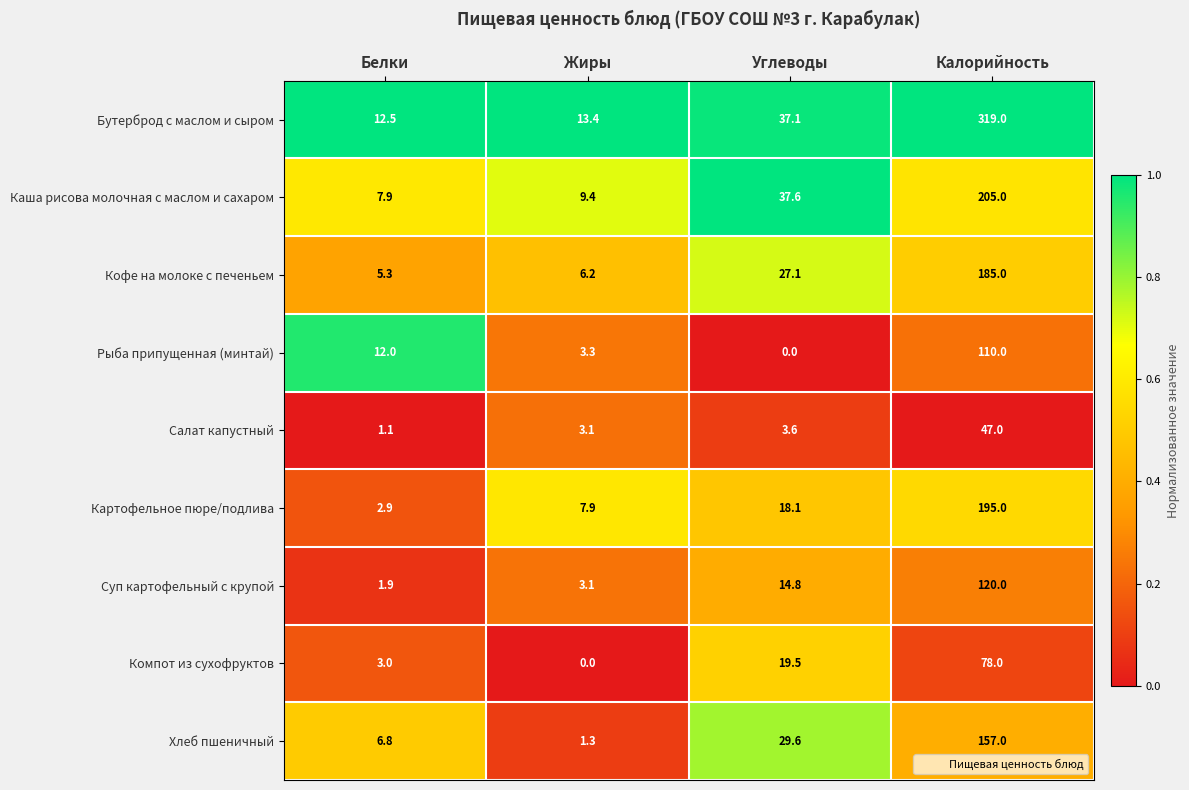

What is the approximate value of Суп картофельный с крупой at Углеводы?

14.8